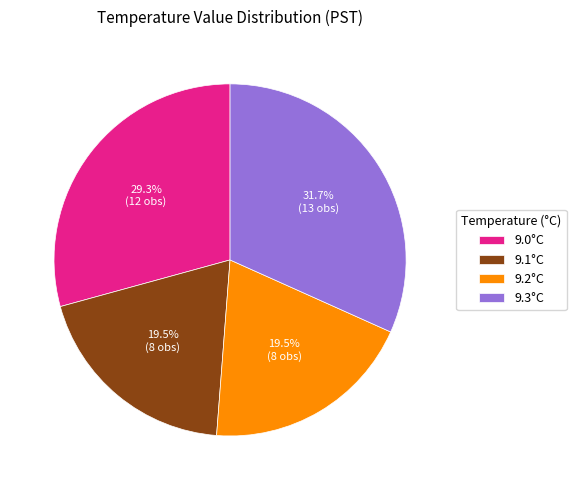

Does any single category account for the majority?

No